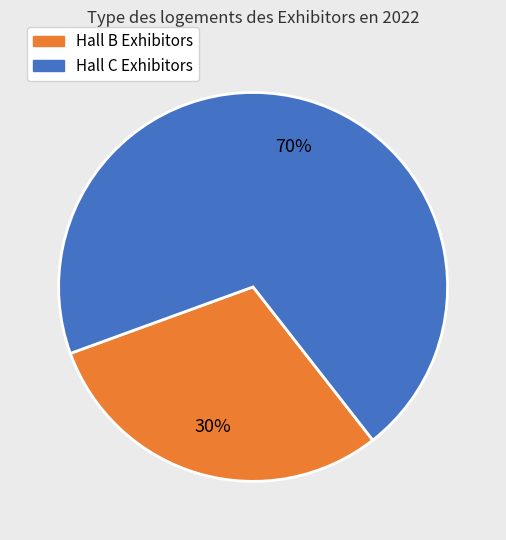

Is there any slice that represents more than half of the pie?

Yes